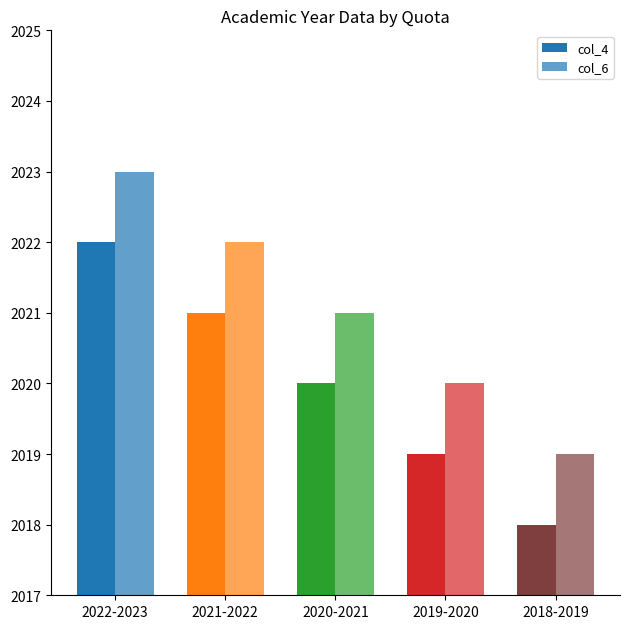

List the series in order of their peak value, highest first.

col_6, col_4